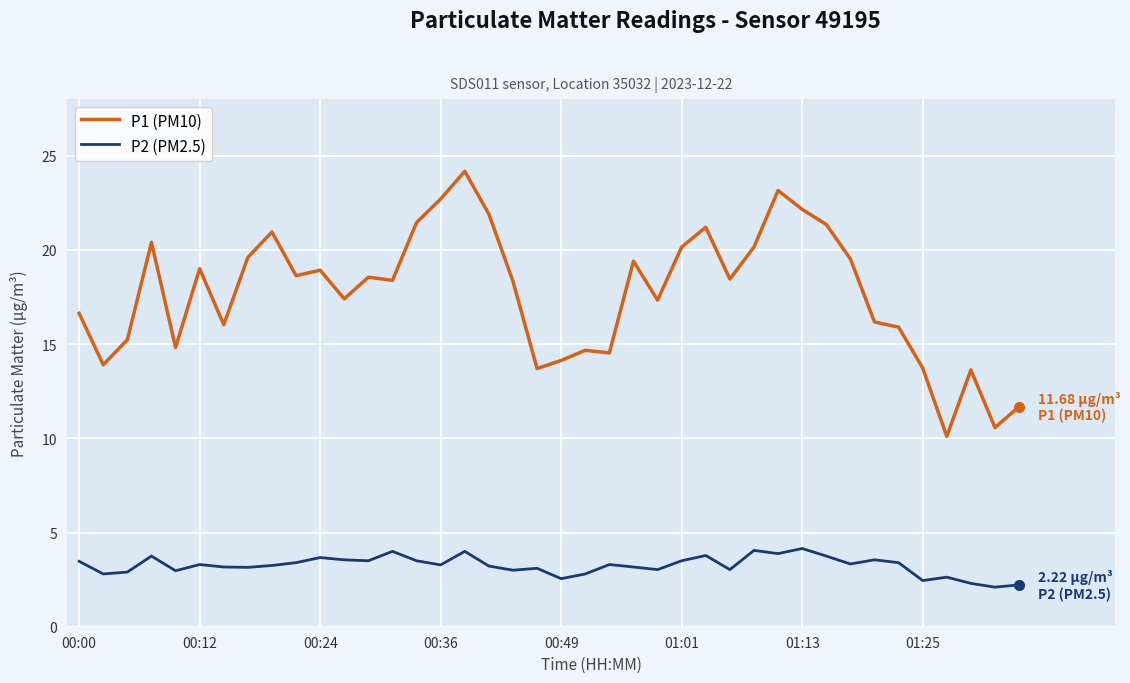

True or false: P1 (PM10) and P2 (PM2.5) intersect in this chart.

False